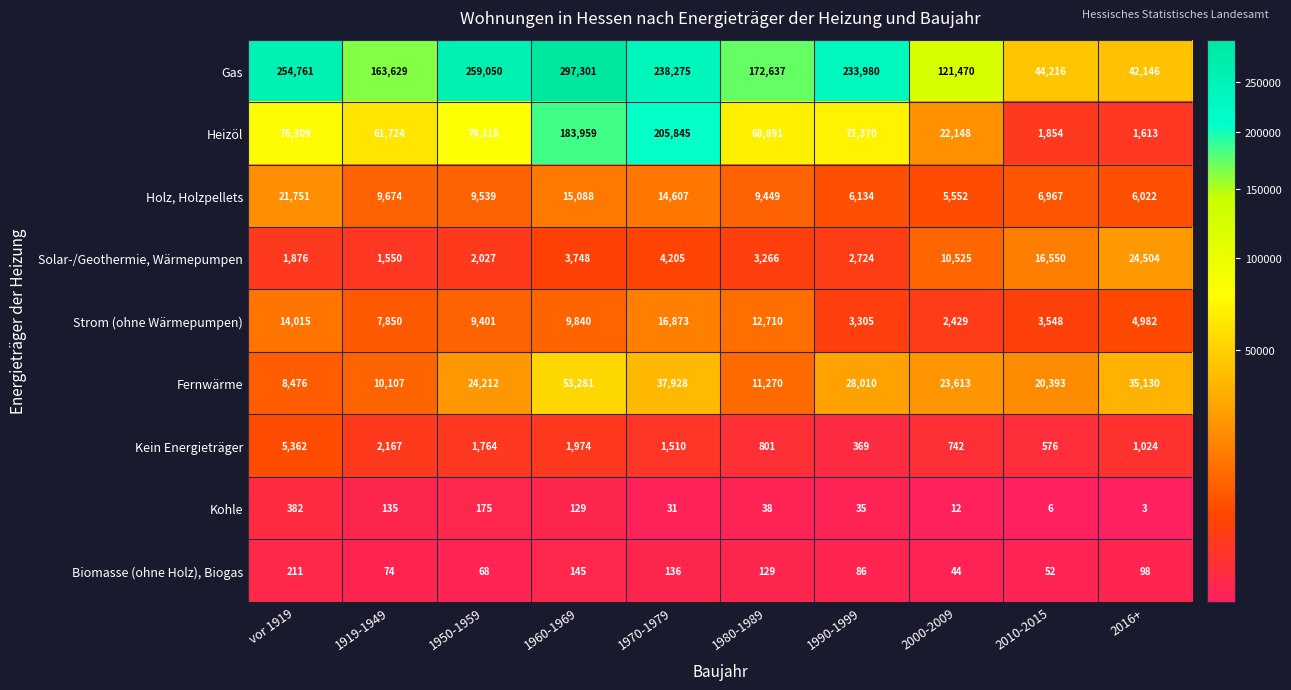

Rank the series by their maximum value, from lowest to highest.

Biomasse (ohne Holz), Biogas, Kohle, Kein Energieträger, Strom (ohne Wärmepumpen), Holz, Holzpellets, Solar-/Geothermie, Wärmepumpen, Fernwärme, Heizöl, Gas